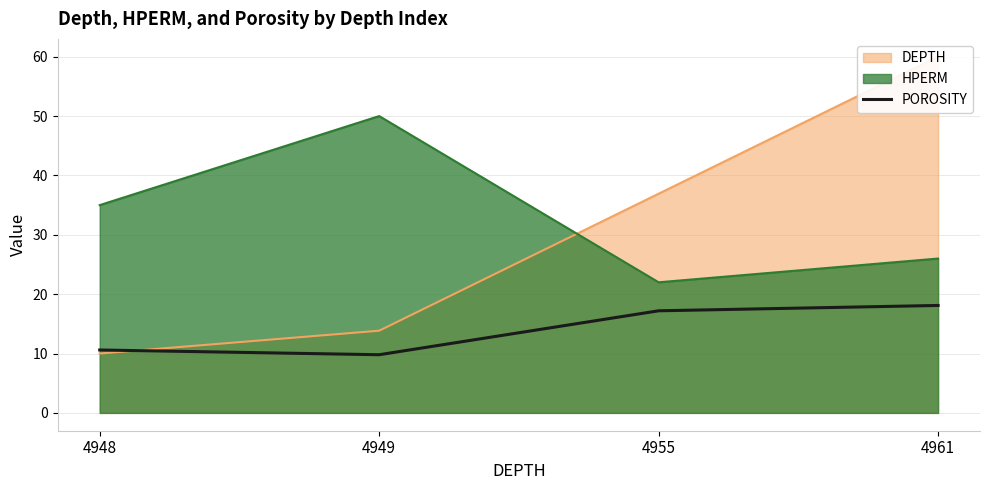

True or false: the data shows 7.0 at 4948.

False